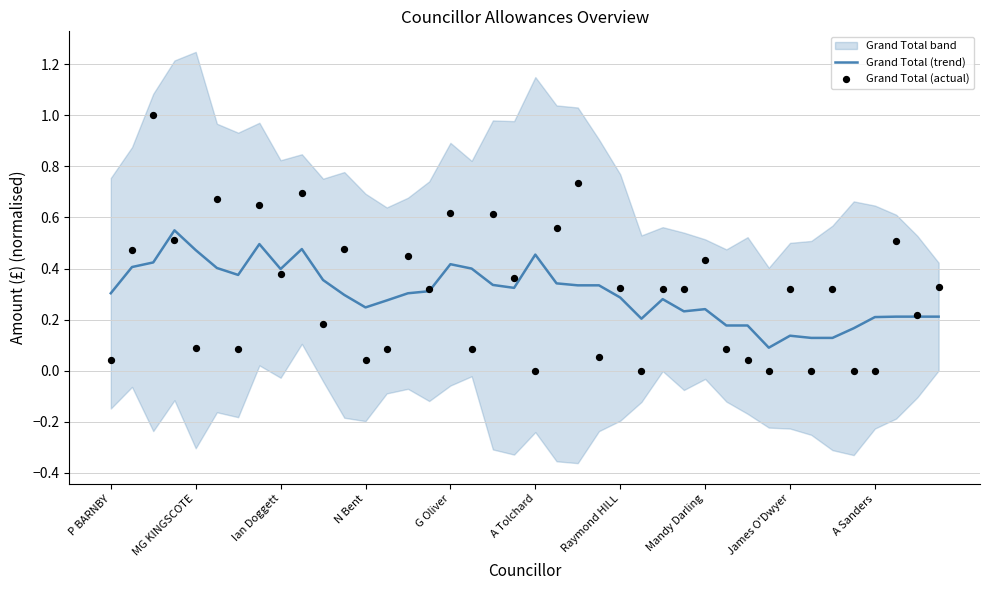

At how many categories does at least one series exceed 0?

40